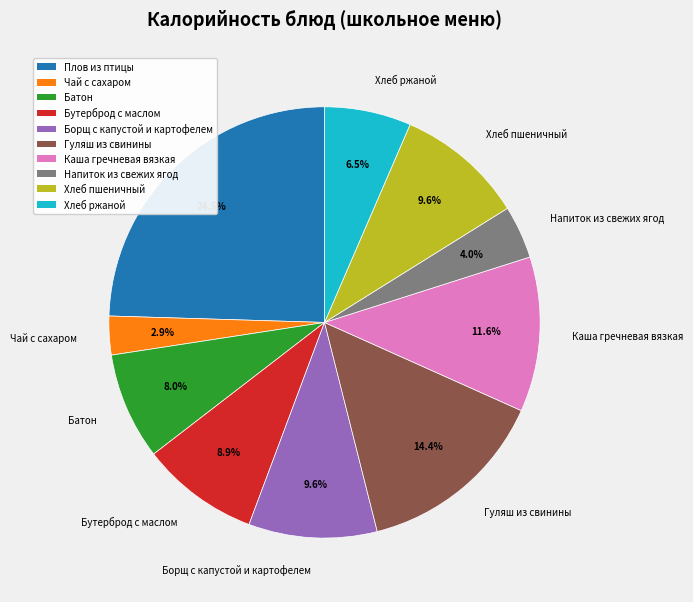

What is the ratio of the value at Каша гречневая вязкая to the value at Гуляш из свинины?

0.8